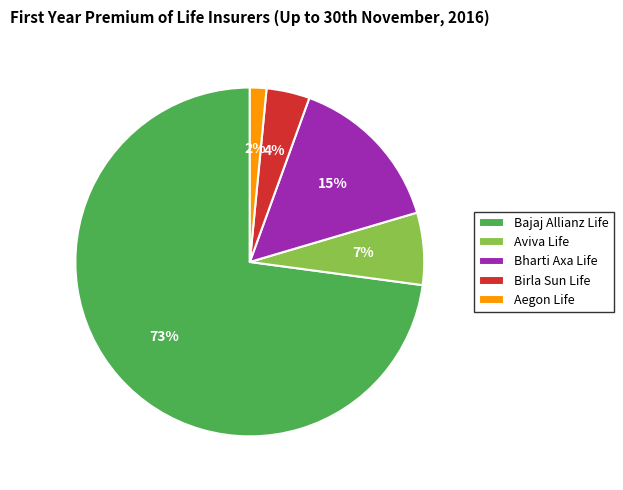

Which category accounts for the majority?

Bajaj Allianz Life